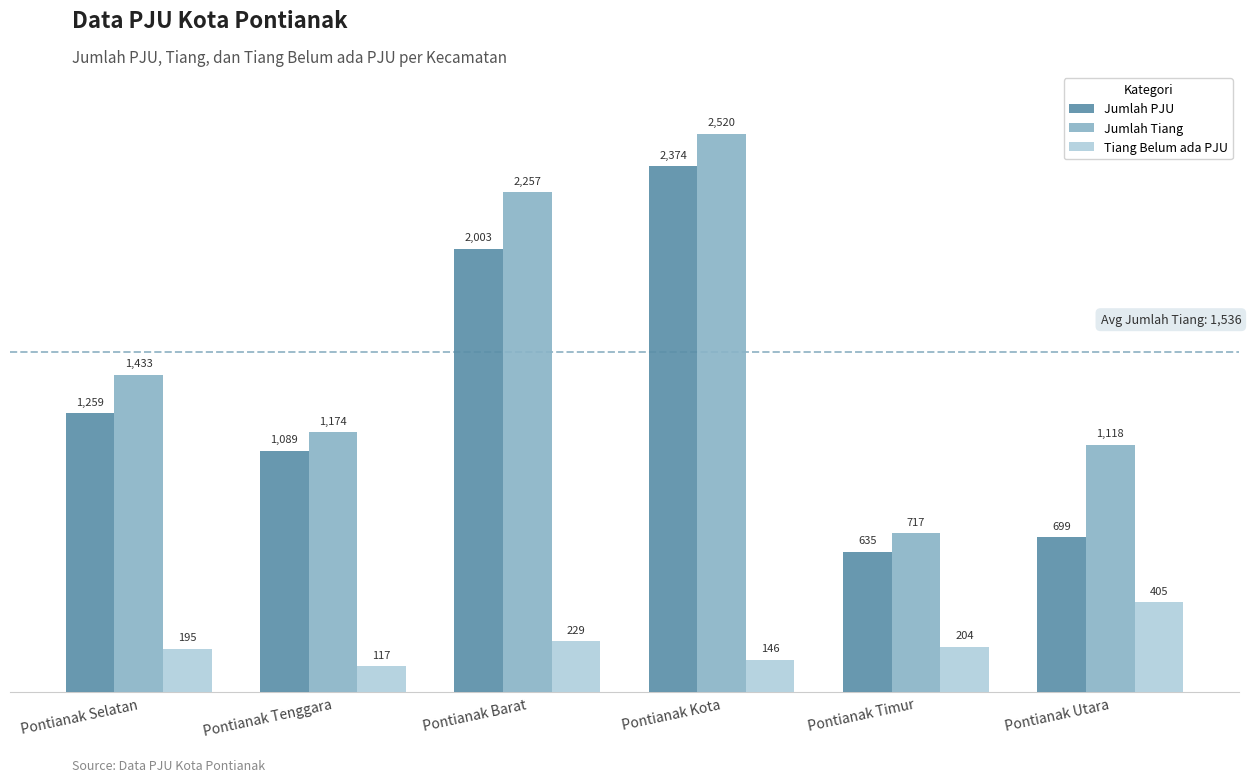

Between Pontianak Tenggara and Pontianak Barat, which series saw the biggest shift?

Jumlah Tiang